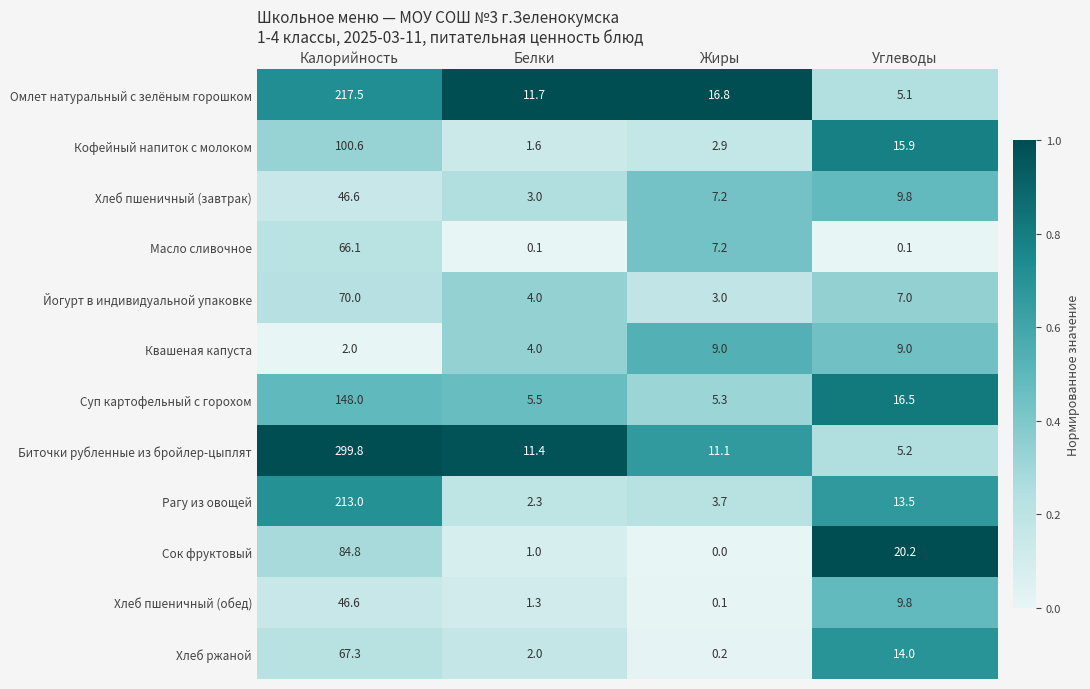

What is the sum of the Биточки рубленные из бройлер-цыплят values at Белки and Жиры?

22.5